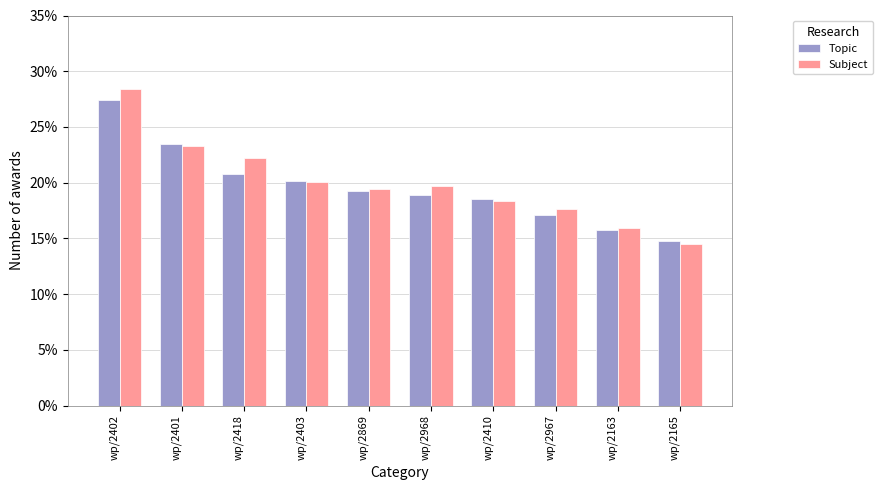

How many bars are there in total?

20